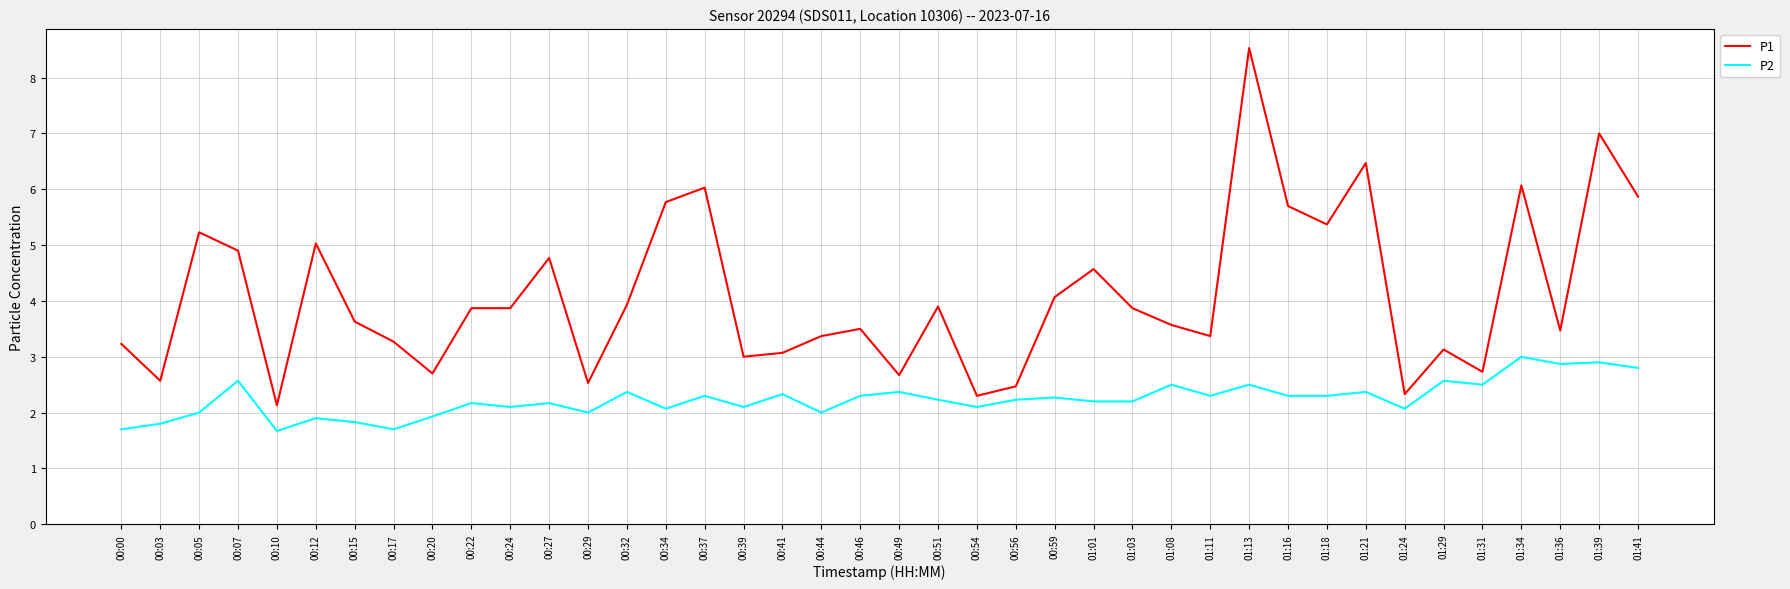

What is the difference between the maximum and minimum values in the P2 series?

1.3